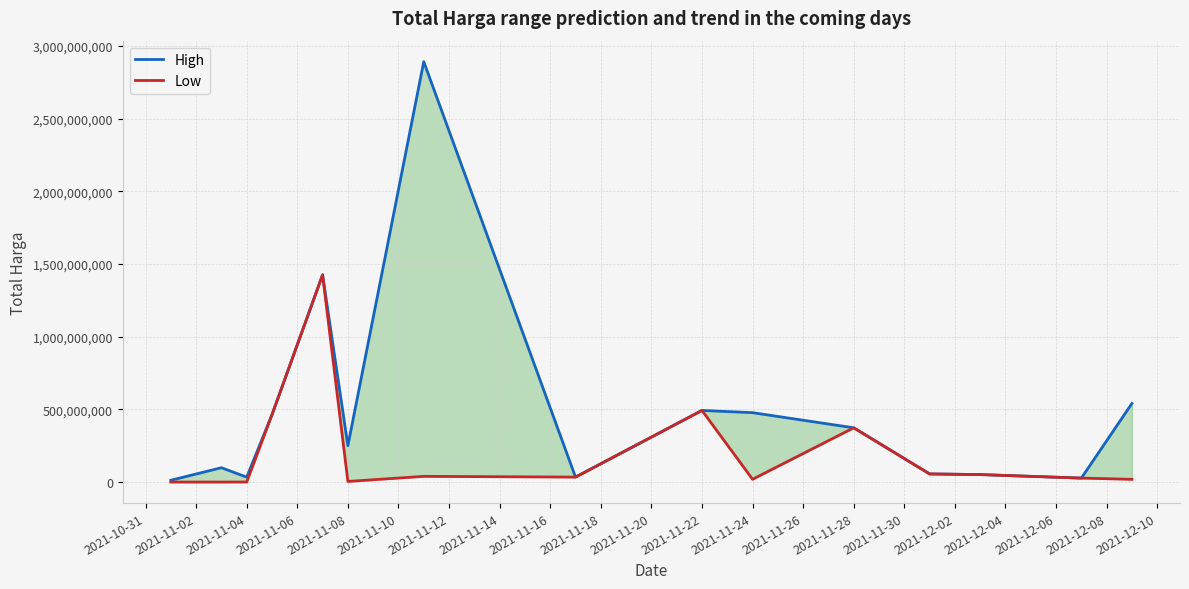

What is the maximum value for Low?

1425867900